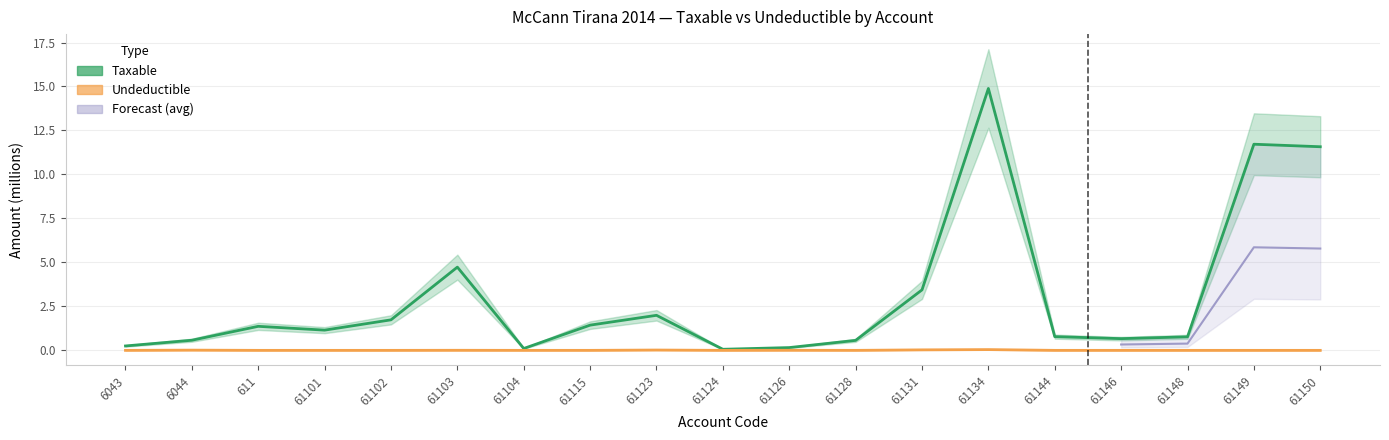

What is the total value across all series at 61102?

1.7